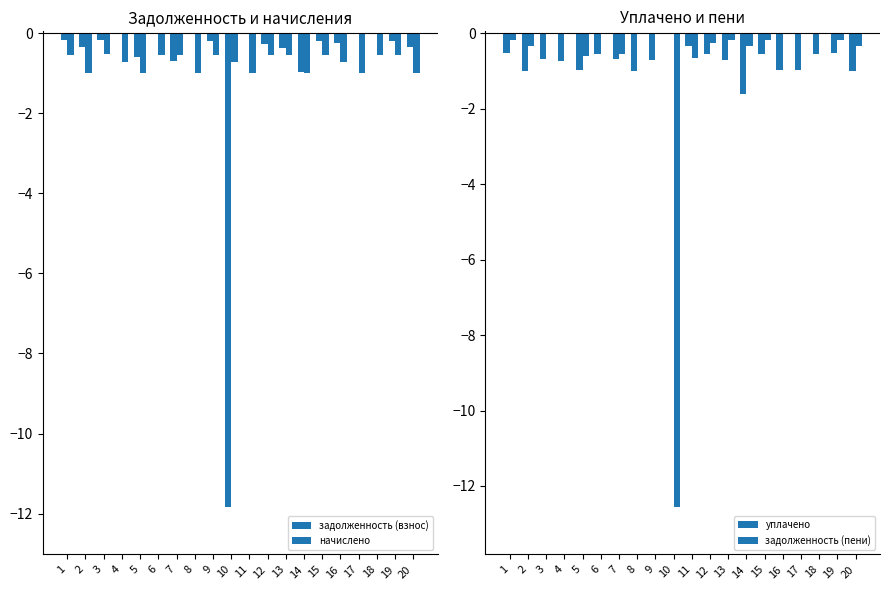

What is the difference between the second highest and second lowest values in the уплачено series?

0.7